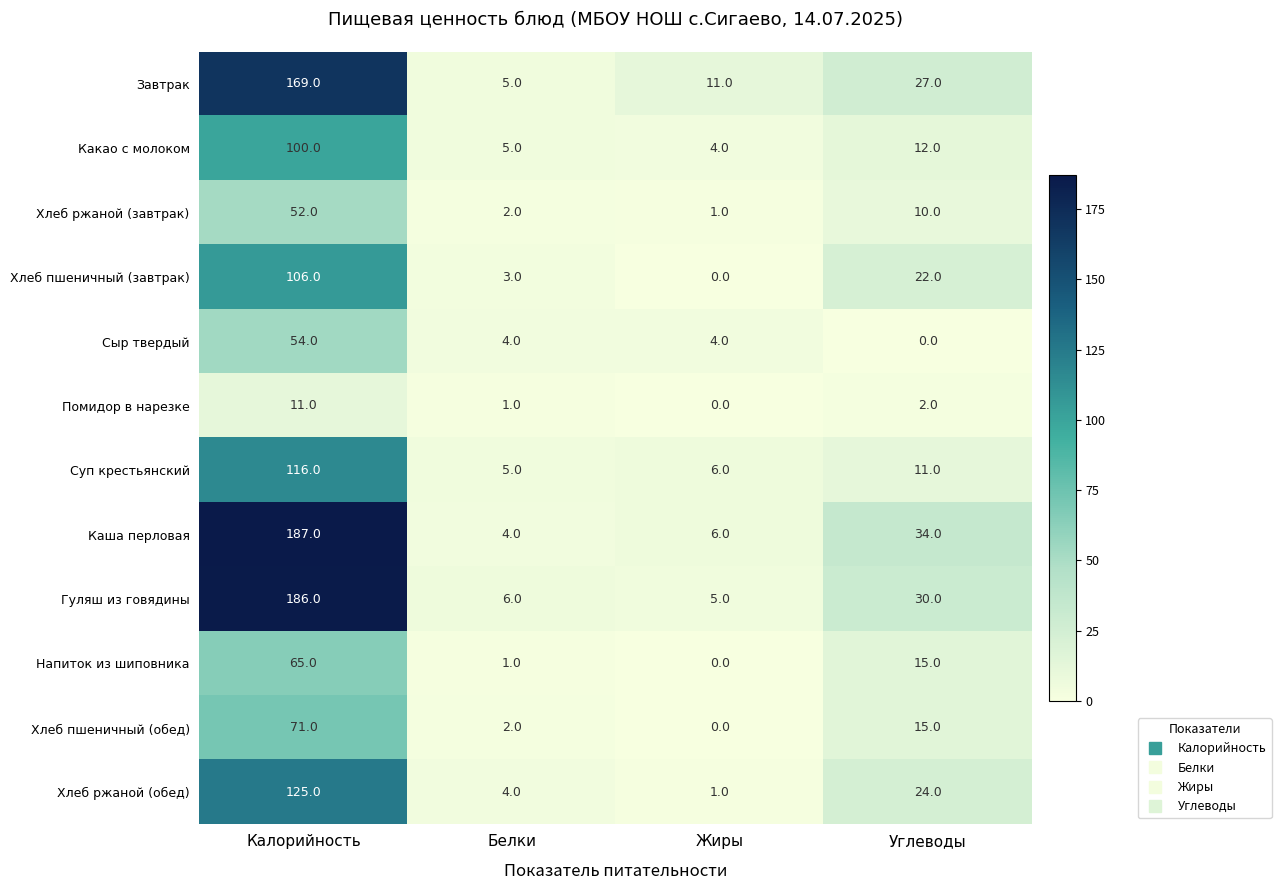

List the series in order of their peak value, lowest first.

Помидор в нарезке, Хлеб ржаной (завтрак), Сыр твердый, Напиток из шиповника, Хлеб пшеничный (обед), Какао с молоком, Хлеб пшеничный (завтрак), Суп крестьянский, Хлеб ржаной (обед), Завтрак, Гуляш из говядины, Каша перловая